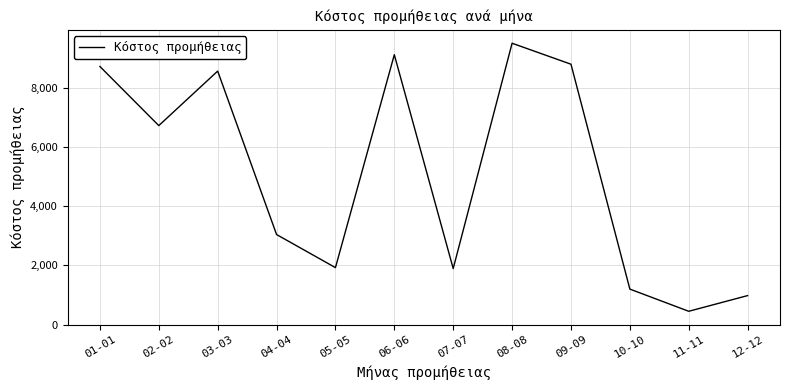

What is the ratio of the value at 10-10 to the value at 05-05?

0.6